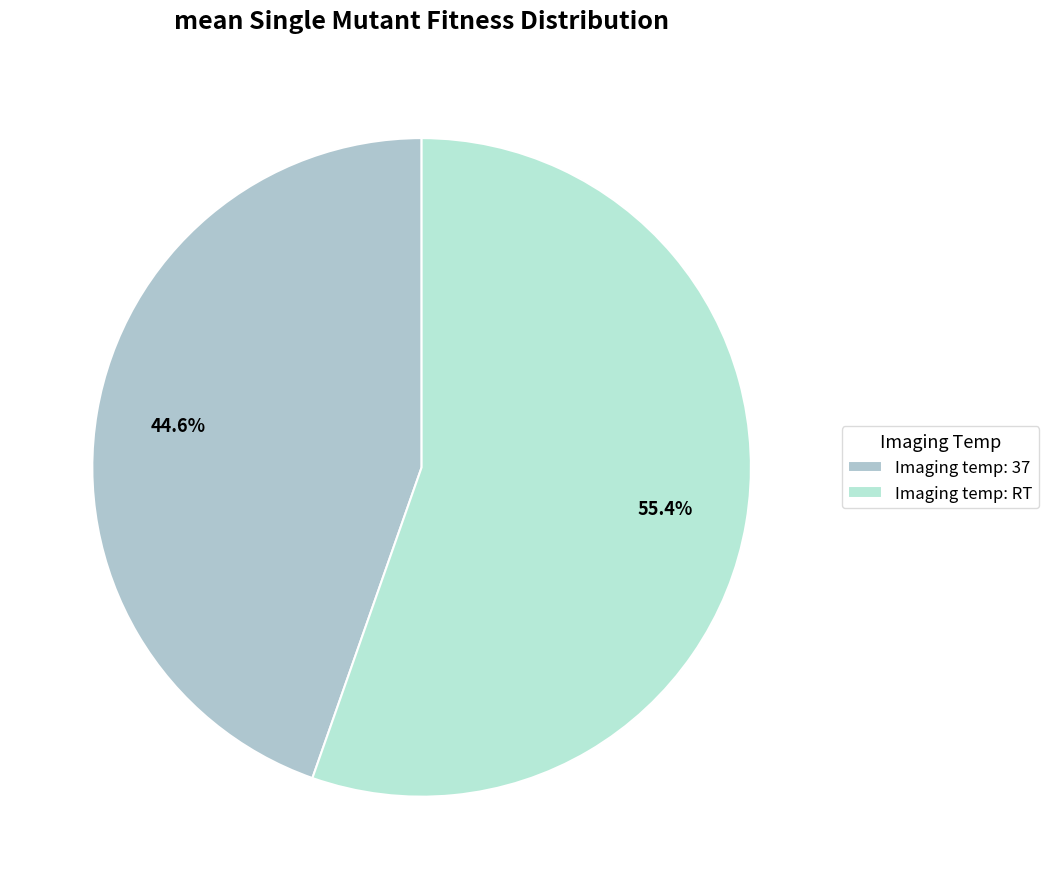

How many slices are in this pie chart?

2